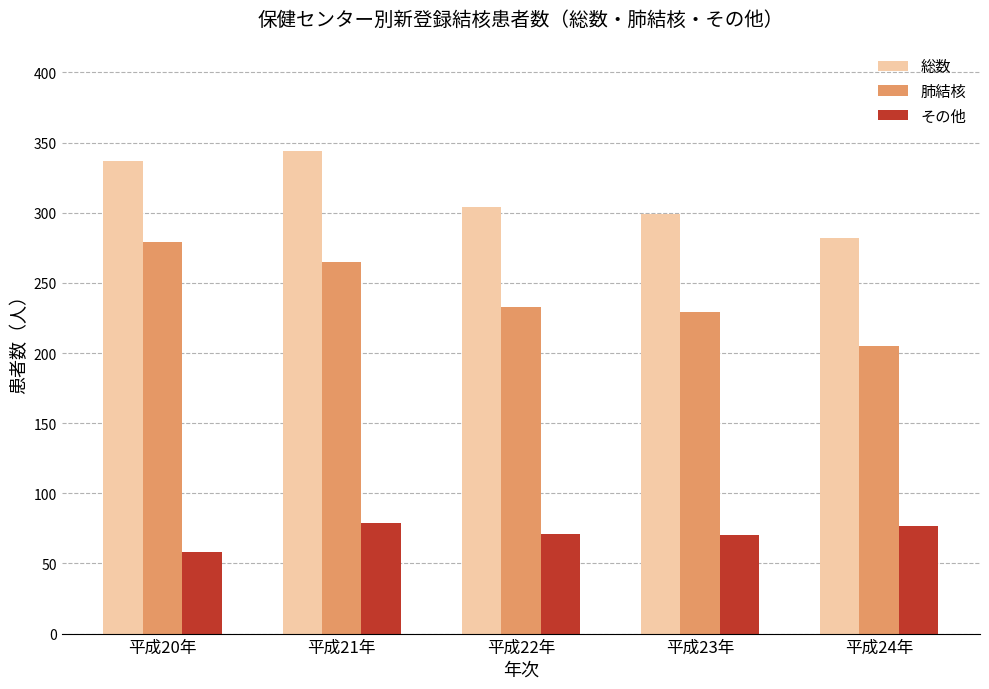

List the series in order of their peak value, highest first.

総数, 肺結核, その他